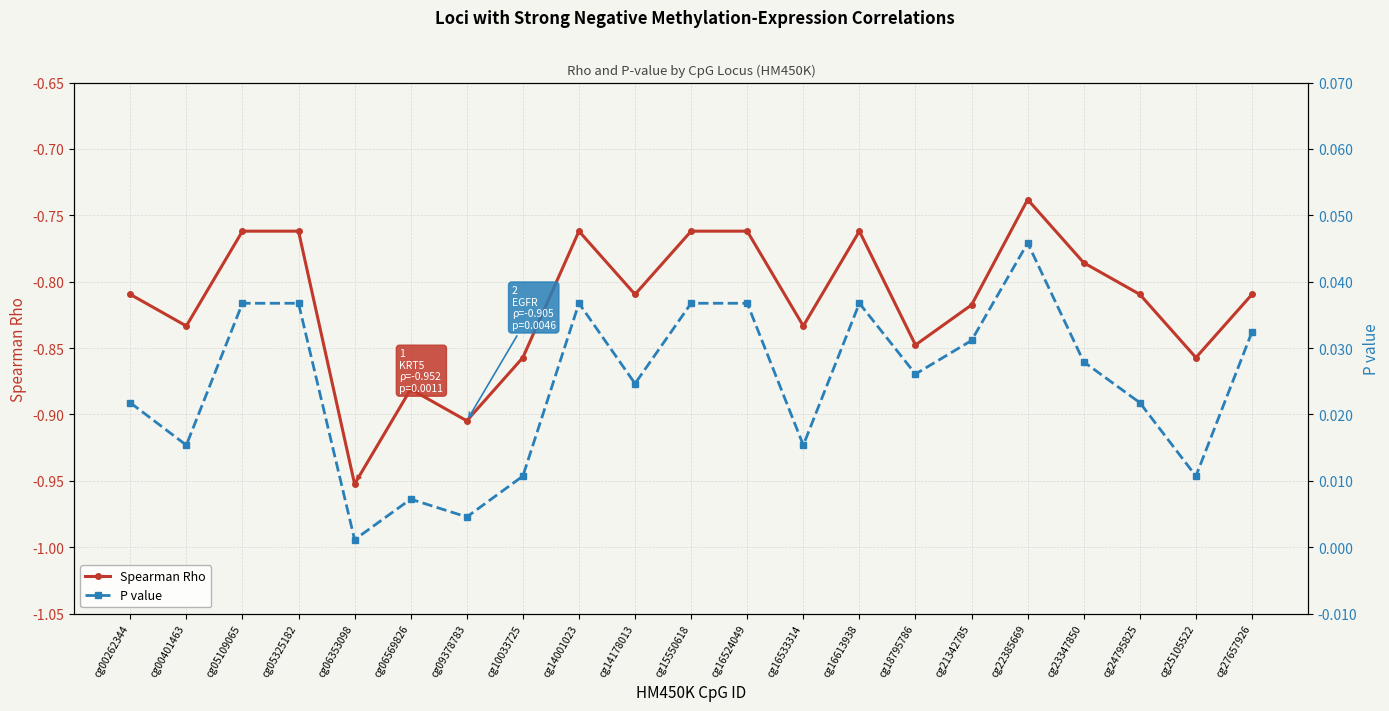

Count the number of data series in this chart.

2